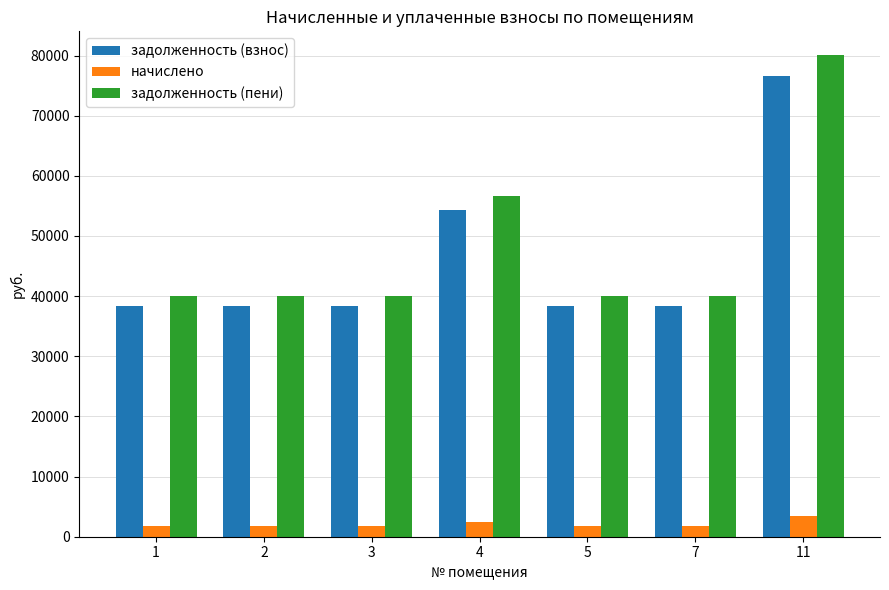

Does the chart contain any negative values?

No